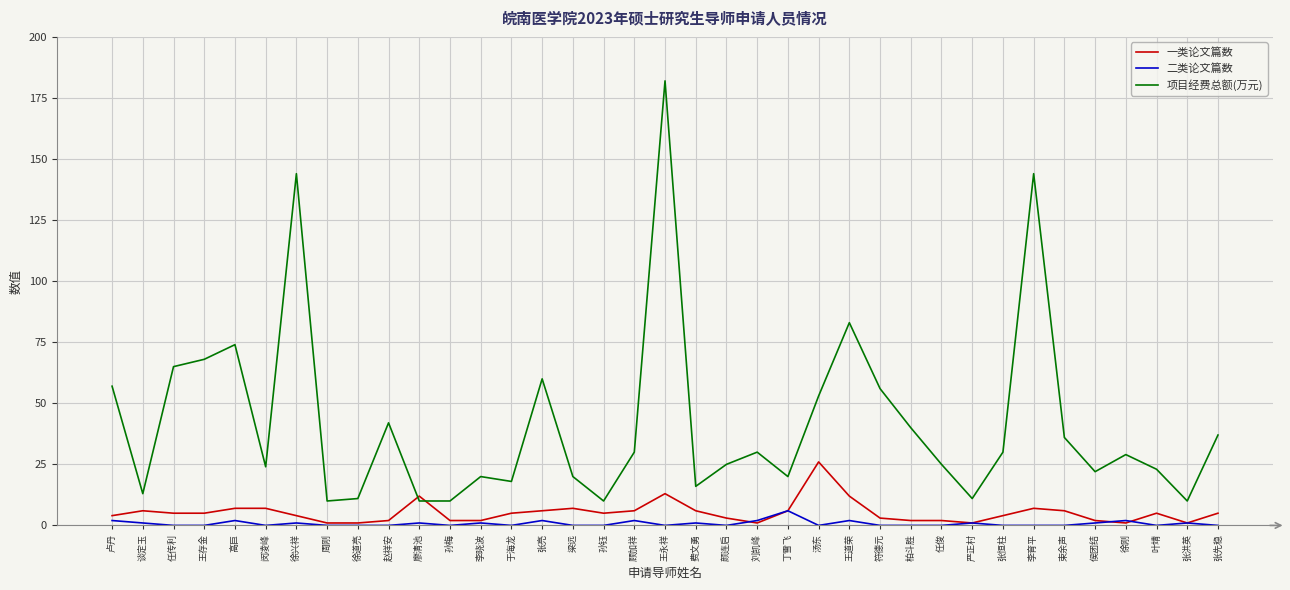

Reading left to right, transcribe all the data shown in this chart.

一类论文篇数: 4	6	5	5	7	7	4	1	1	2	12	2	2	5	6	7	5	6	13	6	3	1	6	26	12	3	2	2	1	4	7	6	2	1	5	1	5
二类论文篇数: 2	1	0	0	2	0	1	0	0	0	1	0	1	0	2	0	0	2	0	1	0	2	6	0	2	0	0	0	1	0	0	0	1	2	0	1	0
项目经费总额(万元): 57	13	65	68	74	24	144	10	11	42	10	10	20	18	60	20	10	30	182	16	25	30	20	53	83	56	40	25	11	30	144	36	22	29	23	10	37